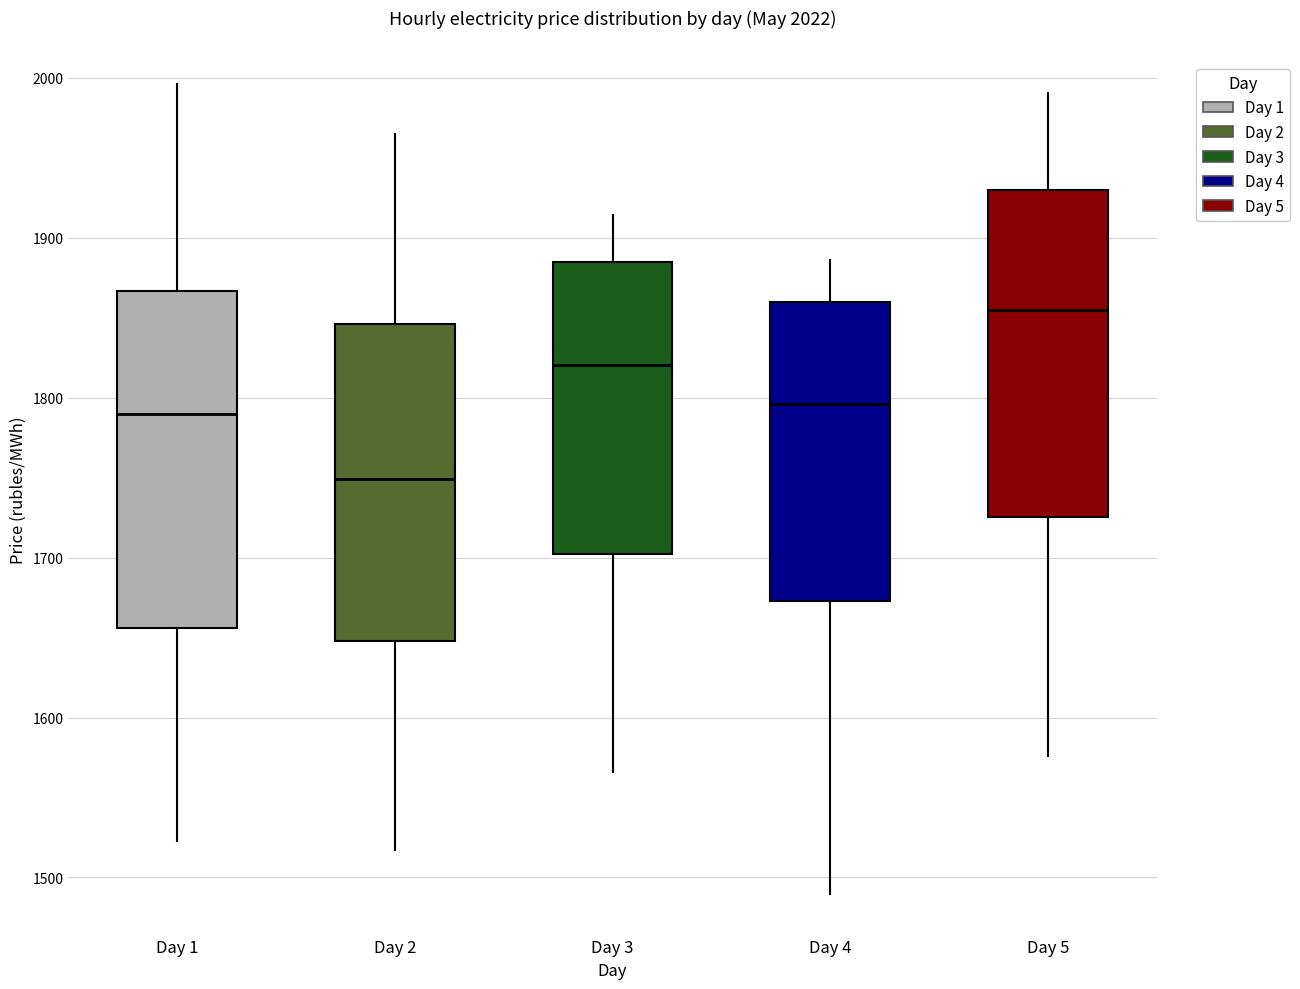

Reading left to right, read every box against the y-axis: the position of its median line, the range the box covers, and the ends of its whiskers. The values are not printed on the chart, so give them approximately, as read against the axis.

Day 1: median 1790, box 1660 to 1870, whiskers 1520 to 2000
Day 2: median 1750, box 1650 to 1850, whiskers 1520 to 1960
Day 3: median 1820, box 1700 to 1880, whiskers 1570 to 1910
Day 4: median 1800, box 1670 to 1860, whiskers 1490 to 1890
Day 5: median 1850, box 1730 to 1930, whiskers 1580 to 1990